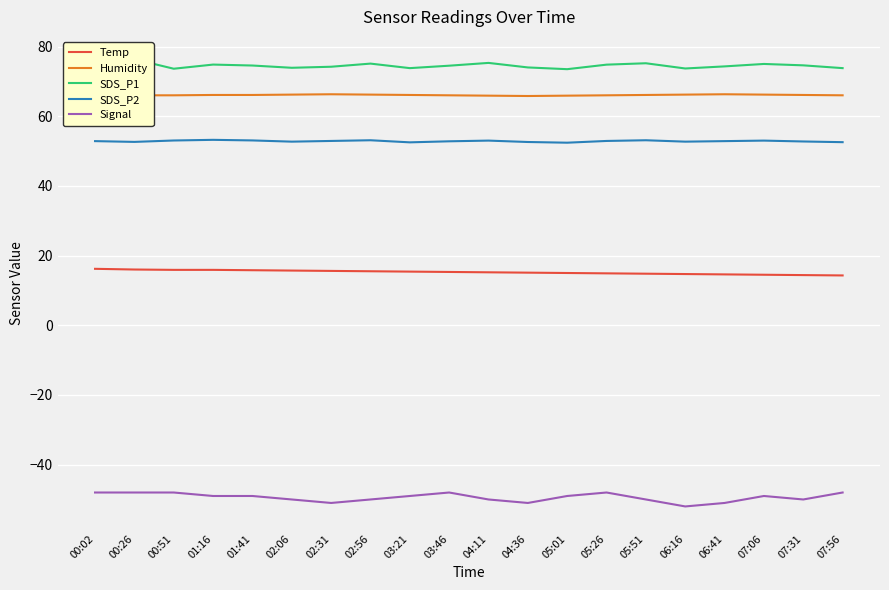

Which series has the largest total across all categories?

SDS_P1